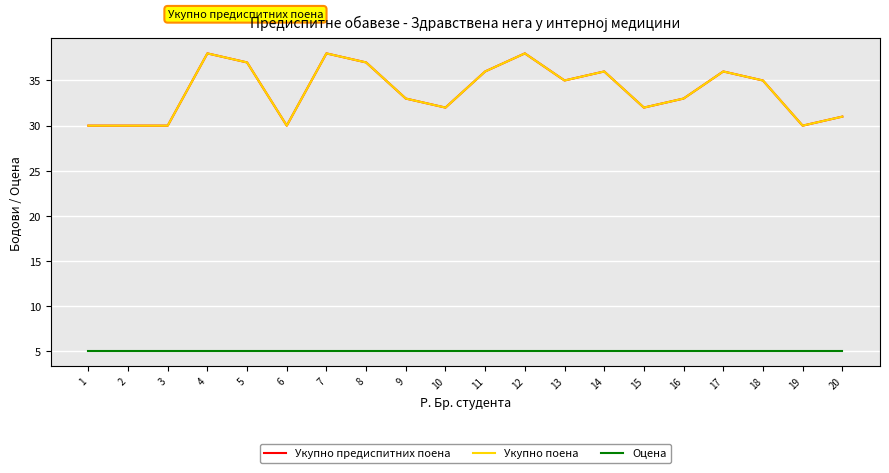

List the labels in order of Оцена value, smallest first.

1, 2, 3, 4, 5, 6, 7, 8, 9, 10, 11, 12, 13, 14, 15, 16, 17, 18, 19, 20